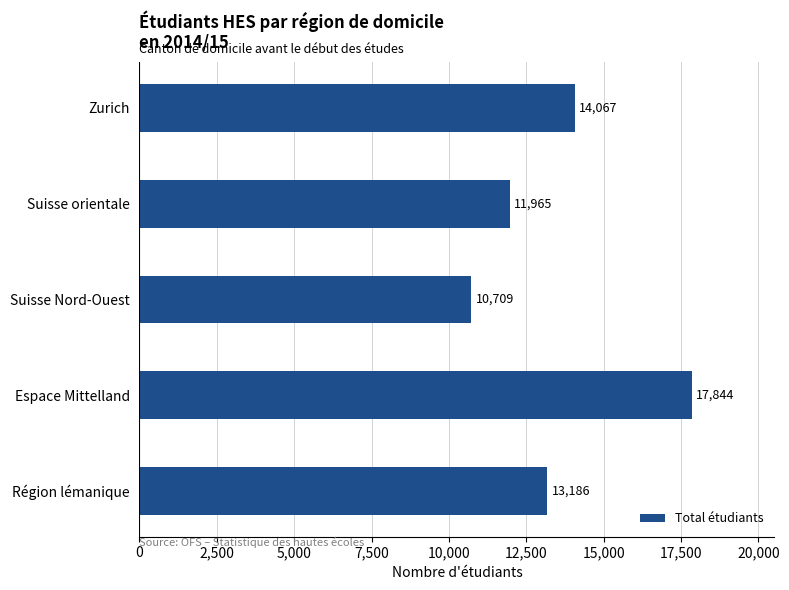

Is it true that the value at Espace Mittelland is 17844?

True